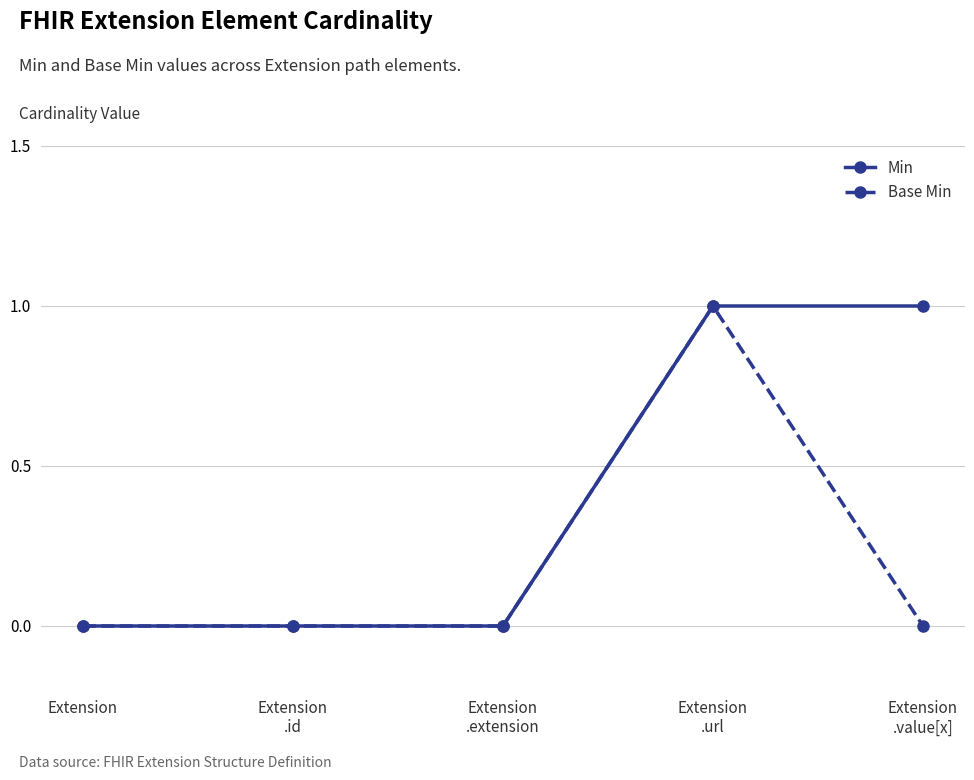

What is the label of the 5th point from the left?

Extension
.value[x]